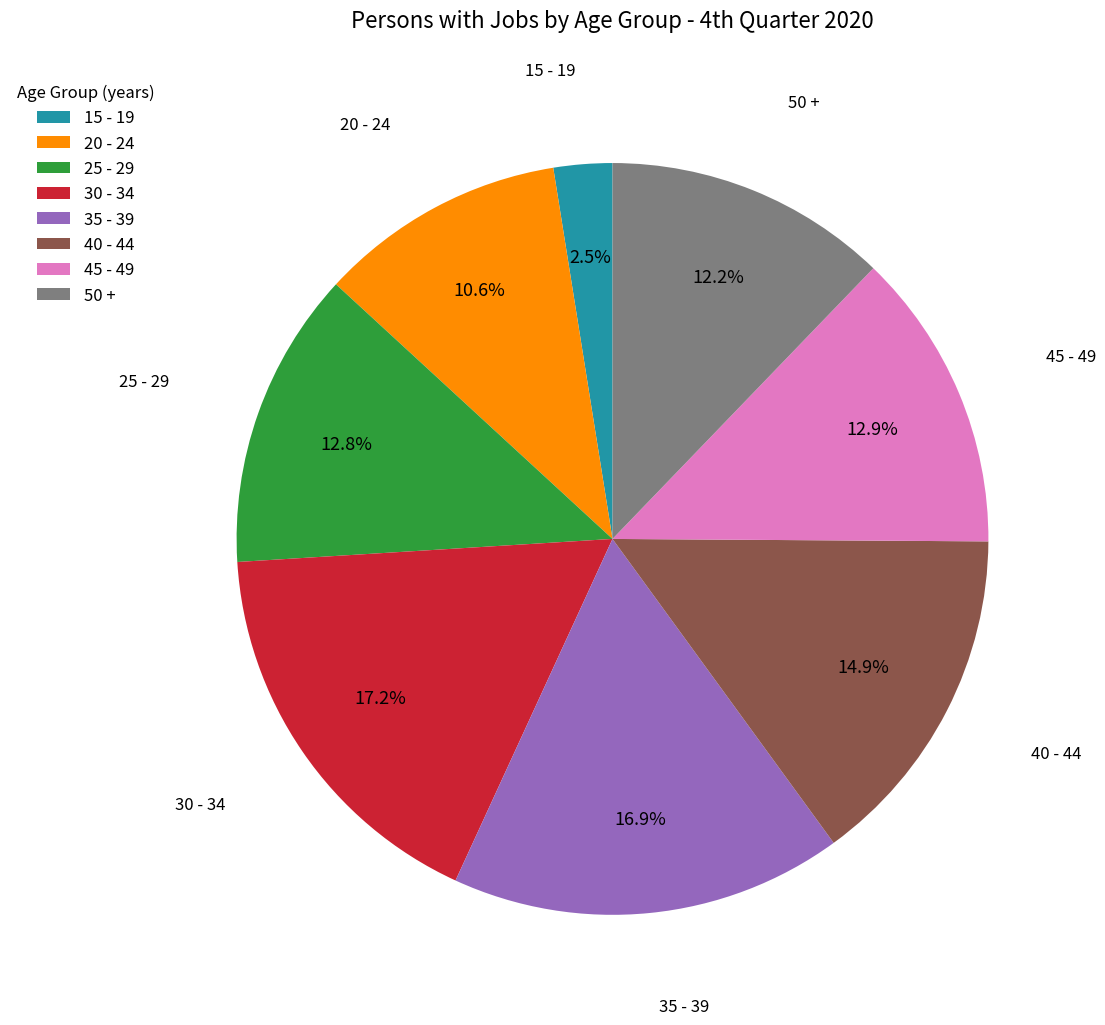

The 45 - 49 slice represents 13% of the pie. True or false?

True